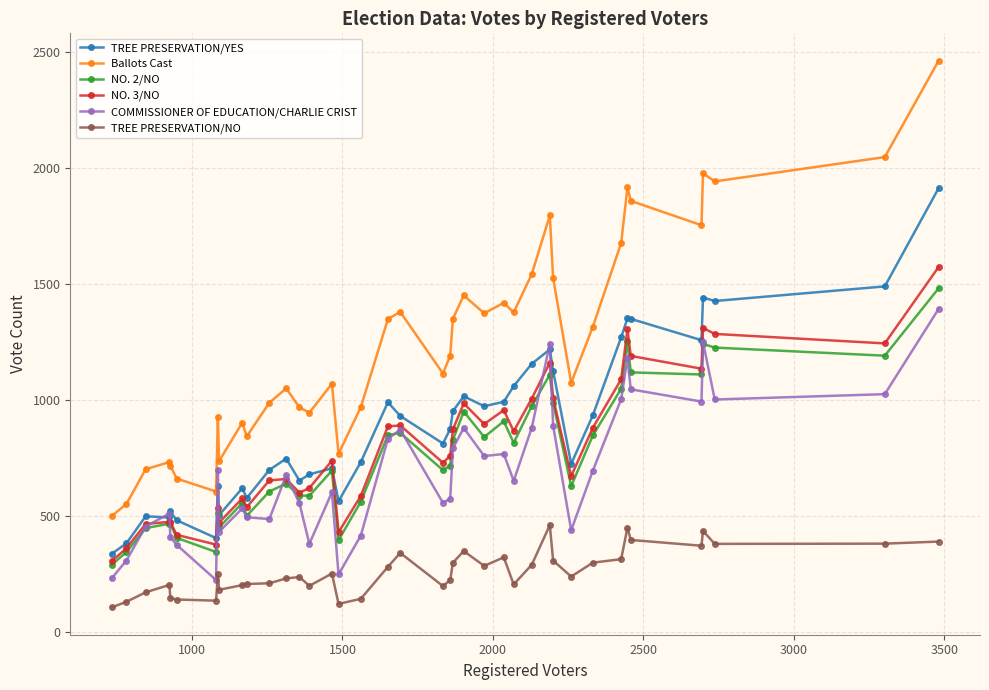

True or false: TREE PRESERVATION/NO and NO. 3/NO cross at least once.

False